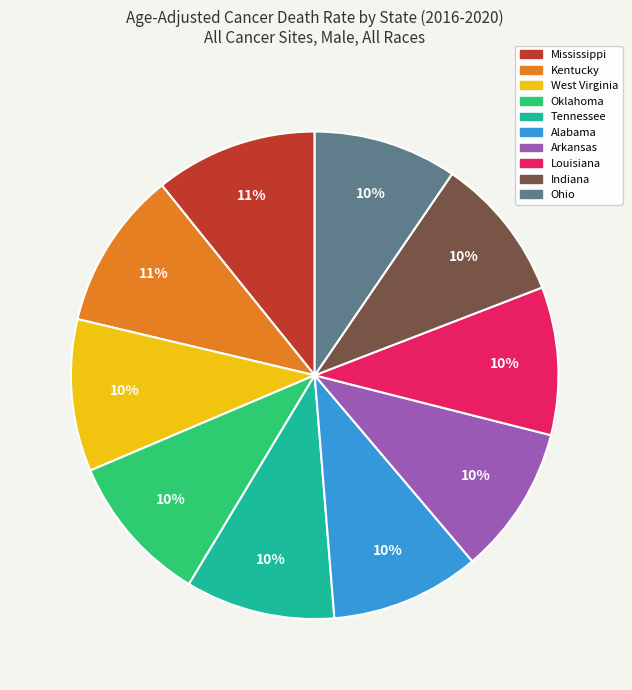

Does Louisiana represent more than half of the total?

No